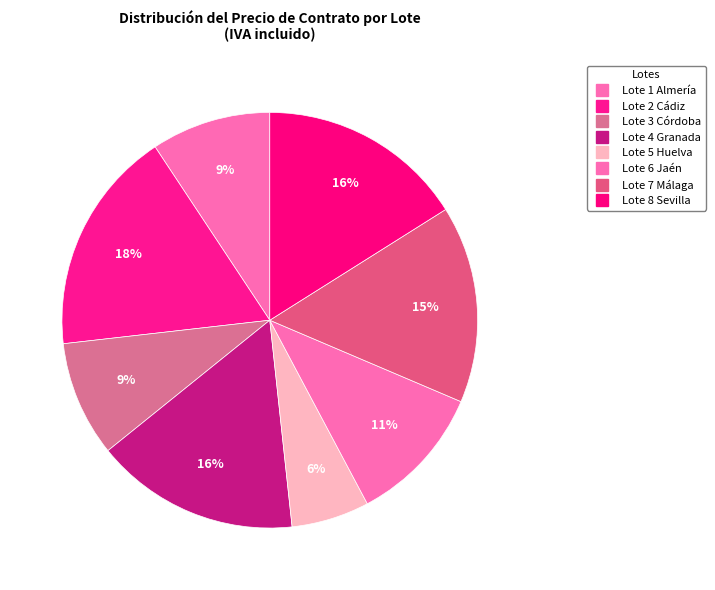

How many segments does this pie chart have?

8